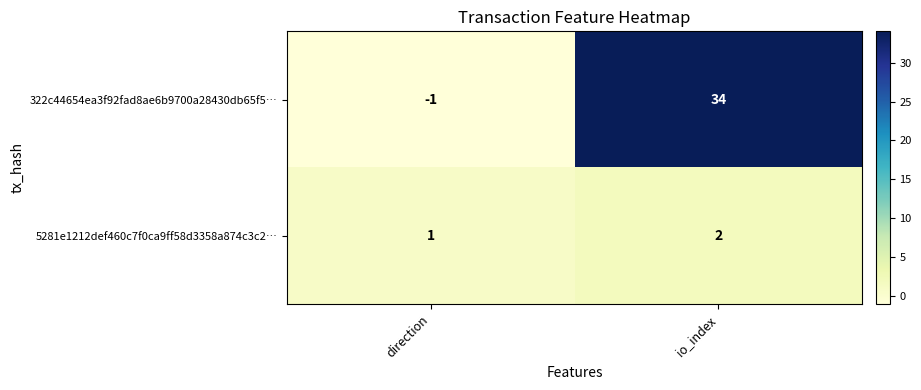

Which category has the lowest value across all series?

direction